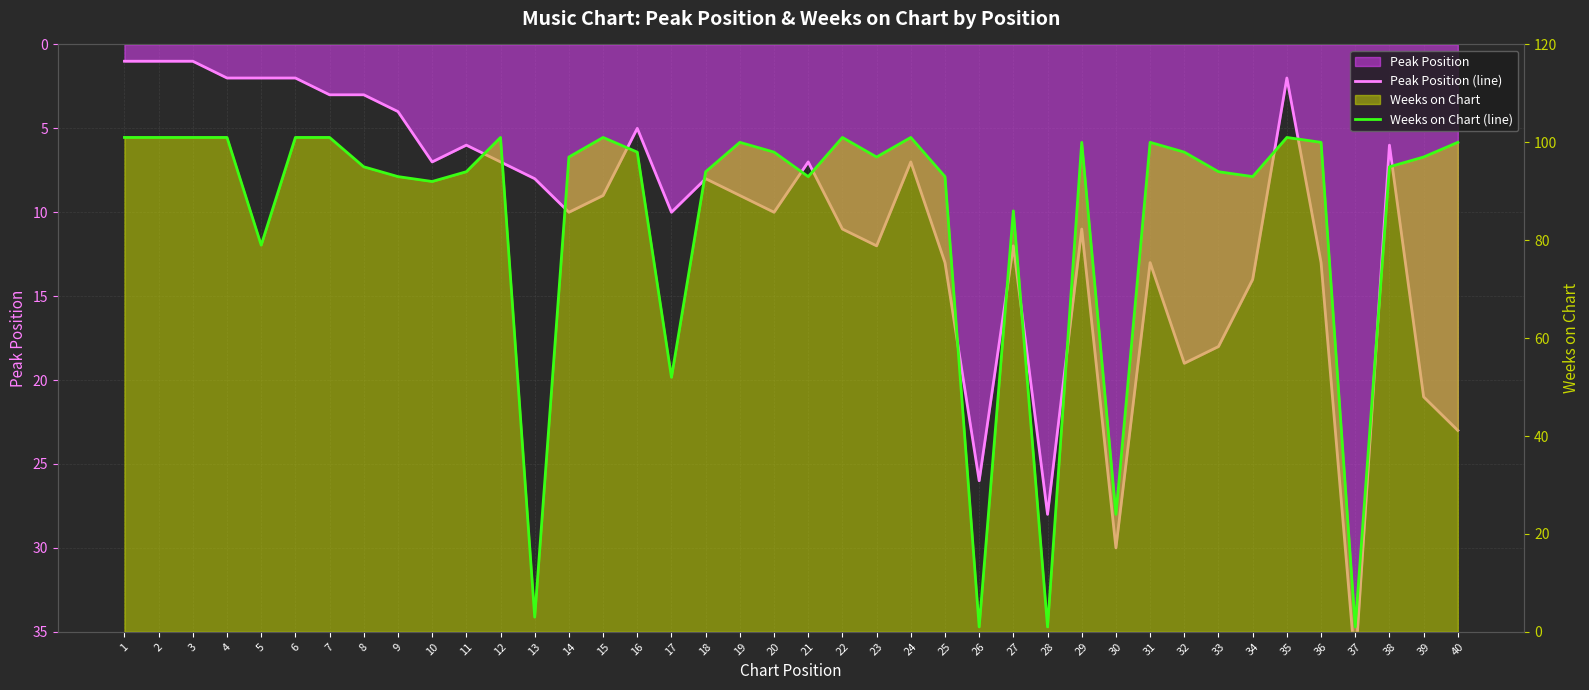

How many interior local valleys does the Peak Position (line) series have?

10